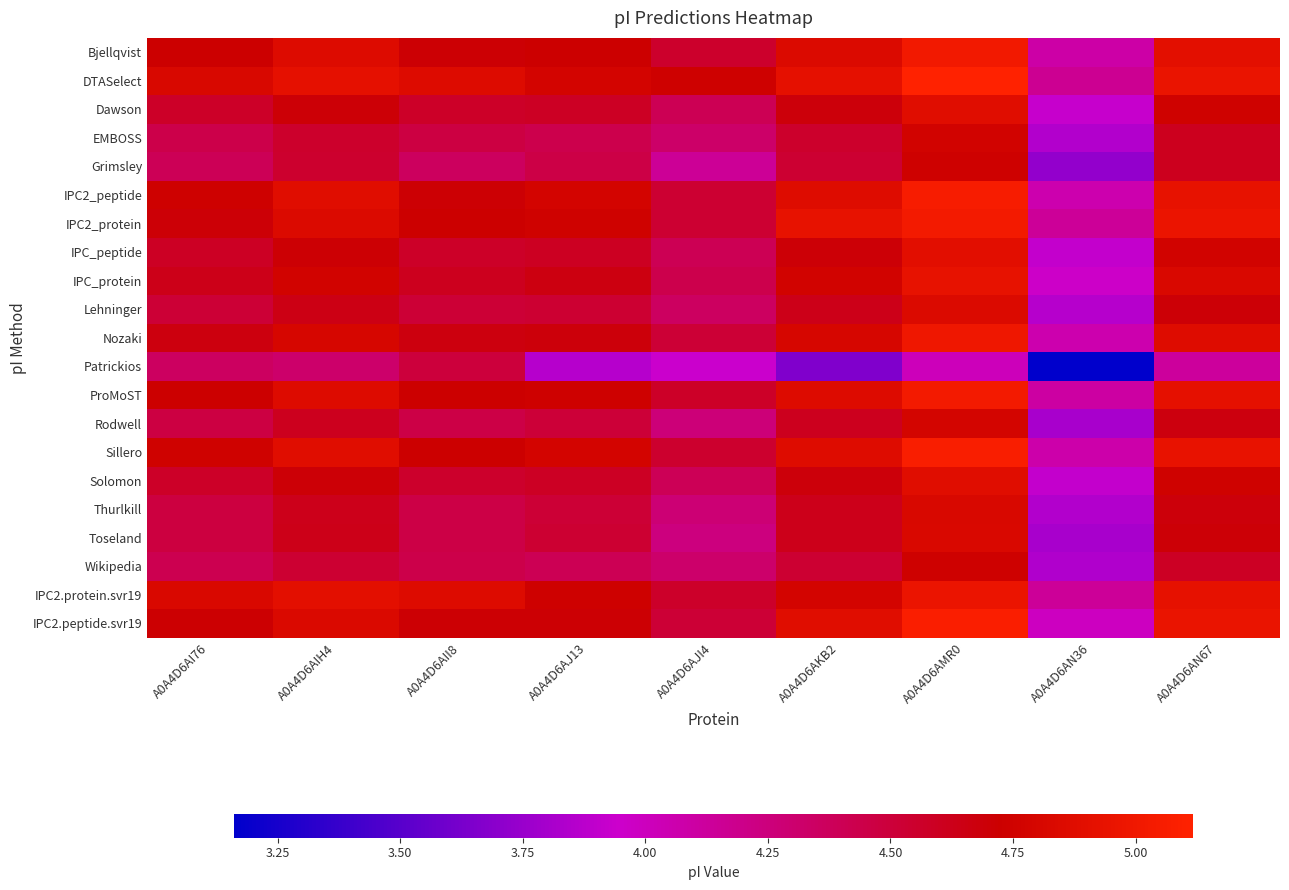

Count the number of data series in this chart.

21